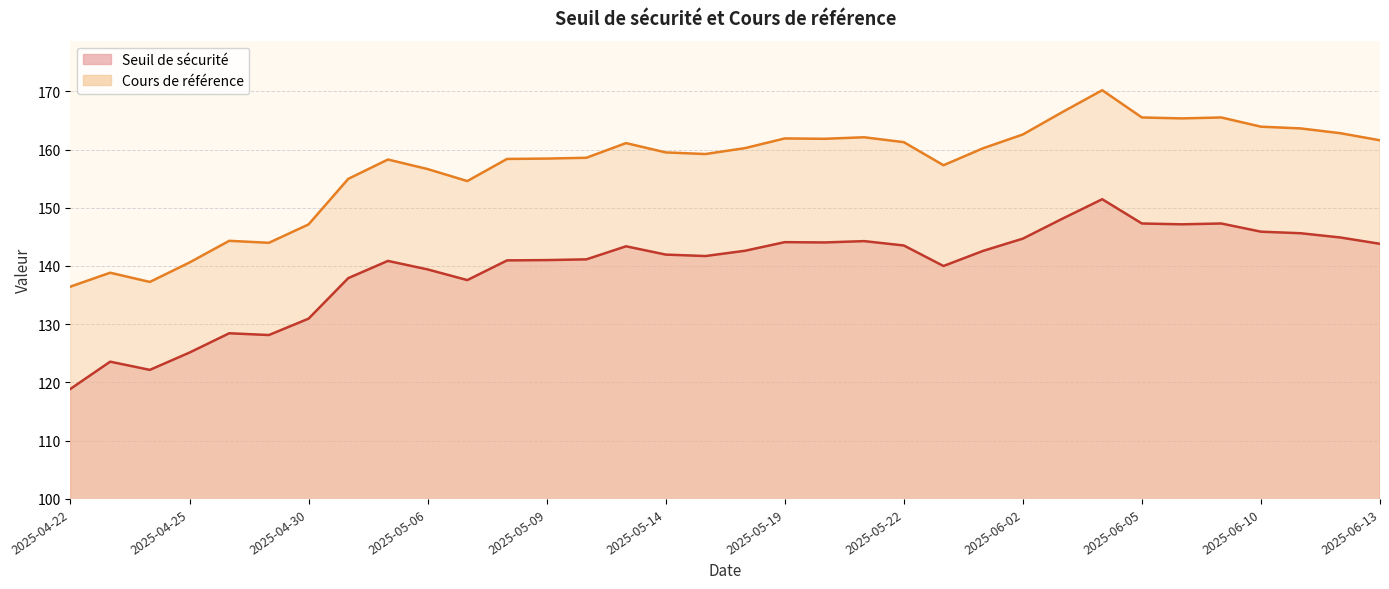

Where is the first local maximum for Cours de référence?

2025-04-23